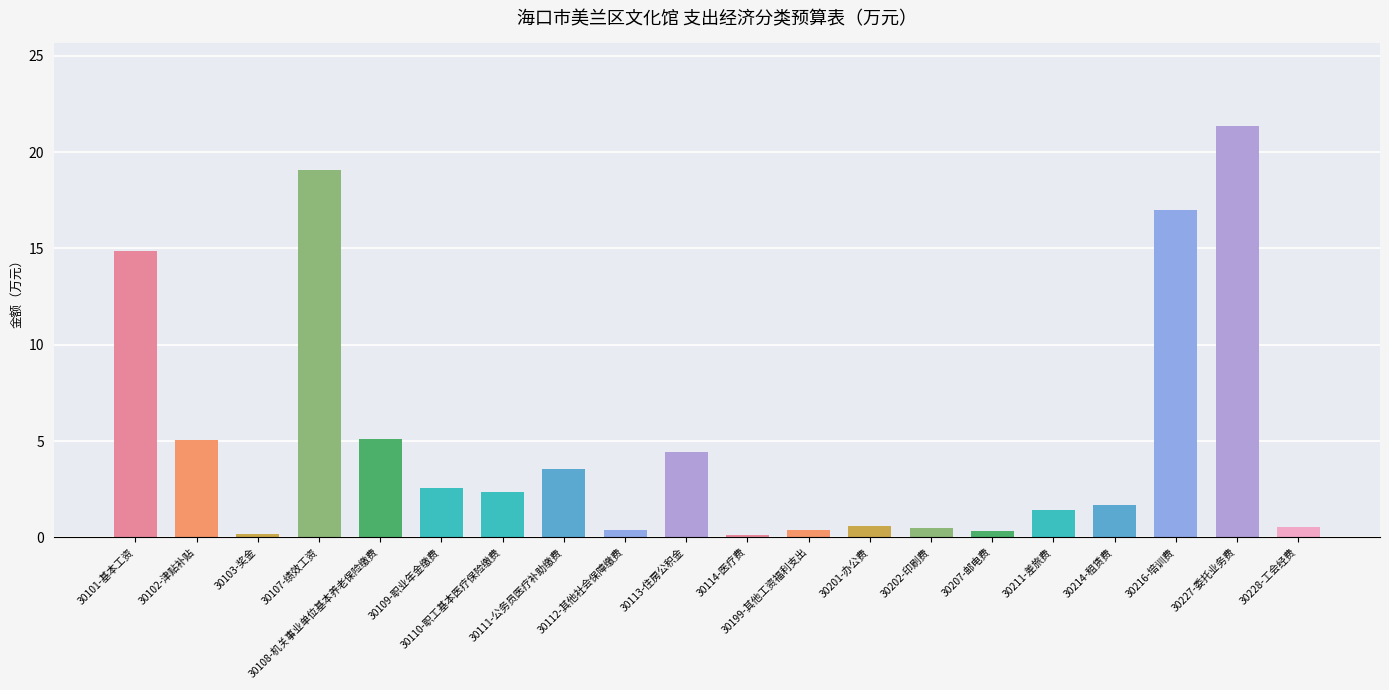

How many data points are less than 2?

10